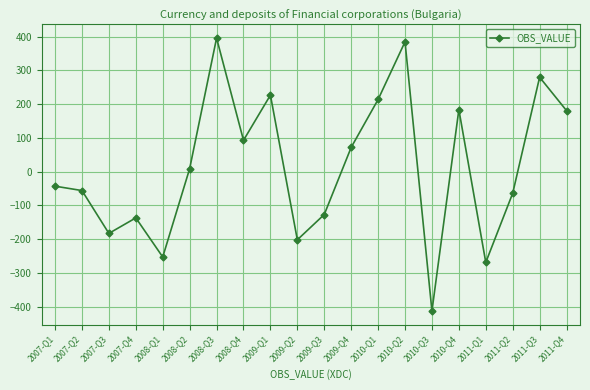

What is the value of the 16th point from the left?

184